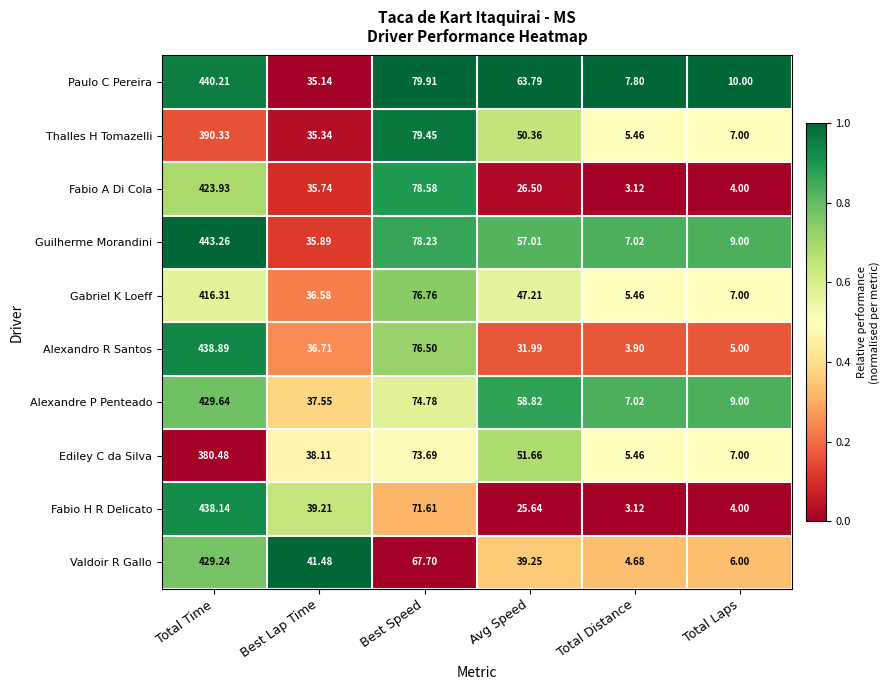

Where is Fabio H R Delicato nearest to the value 220?

Best Speed